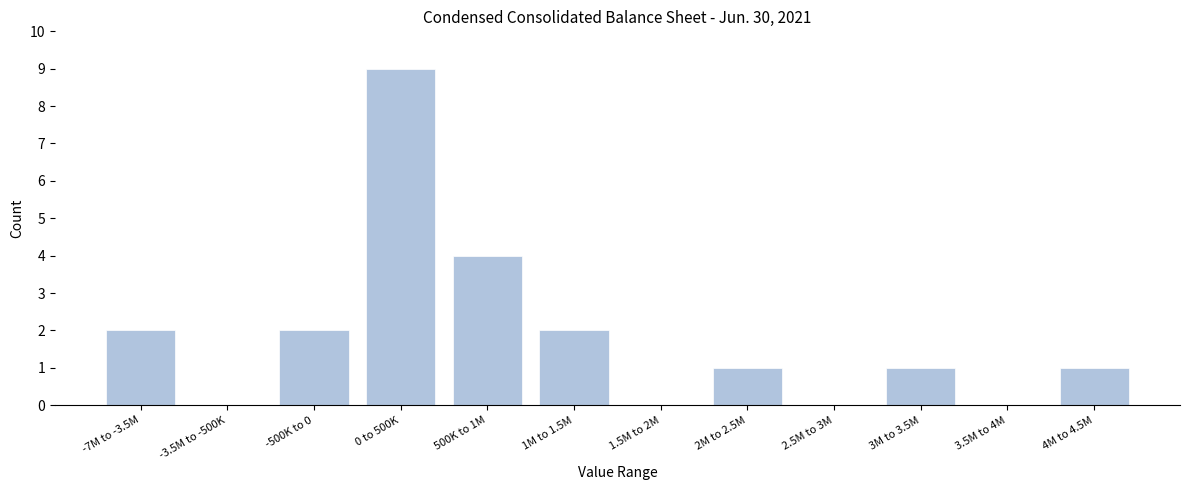

Reading left to right, extract all data points from this chart.

-7M to -3.5M=2	-3.5M to -500K=0	-500K to 0=2	0 to 500K=9	500K to 1M=4	1M to 1.5M=2	1.5M to 2M=0	2M to 2.5M=1	2.5M to 3M=0	3M to 3.5M=1	3.5M to 4M=0	4M to 4.5M=1